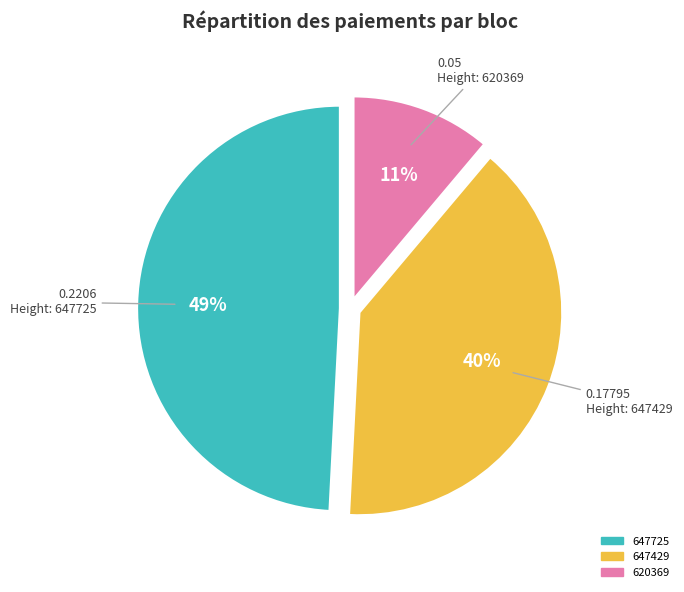

Count the number of slices in the pie.

3